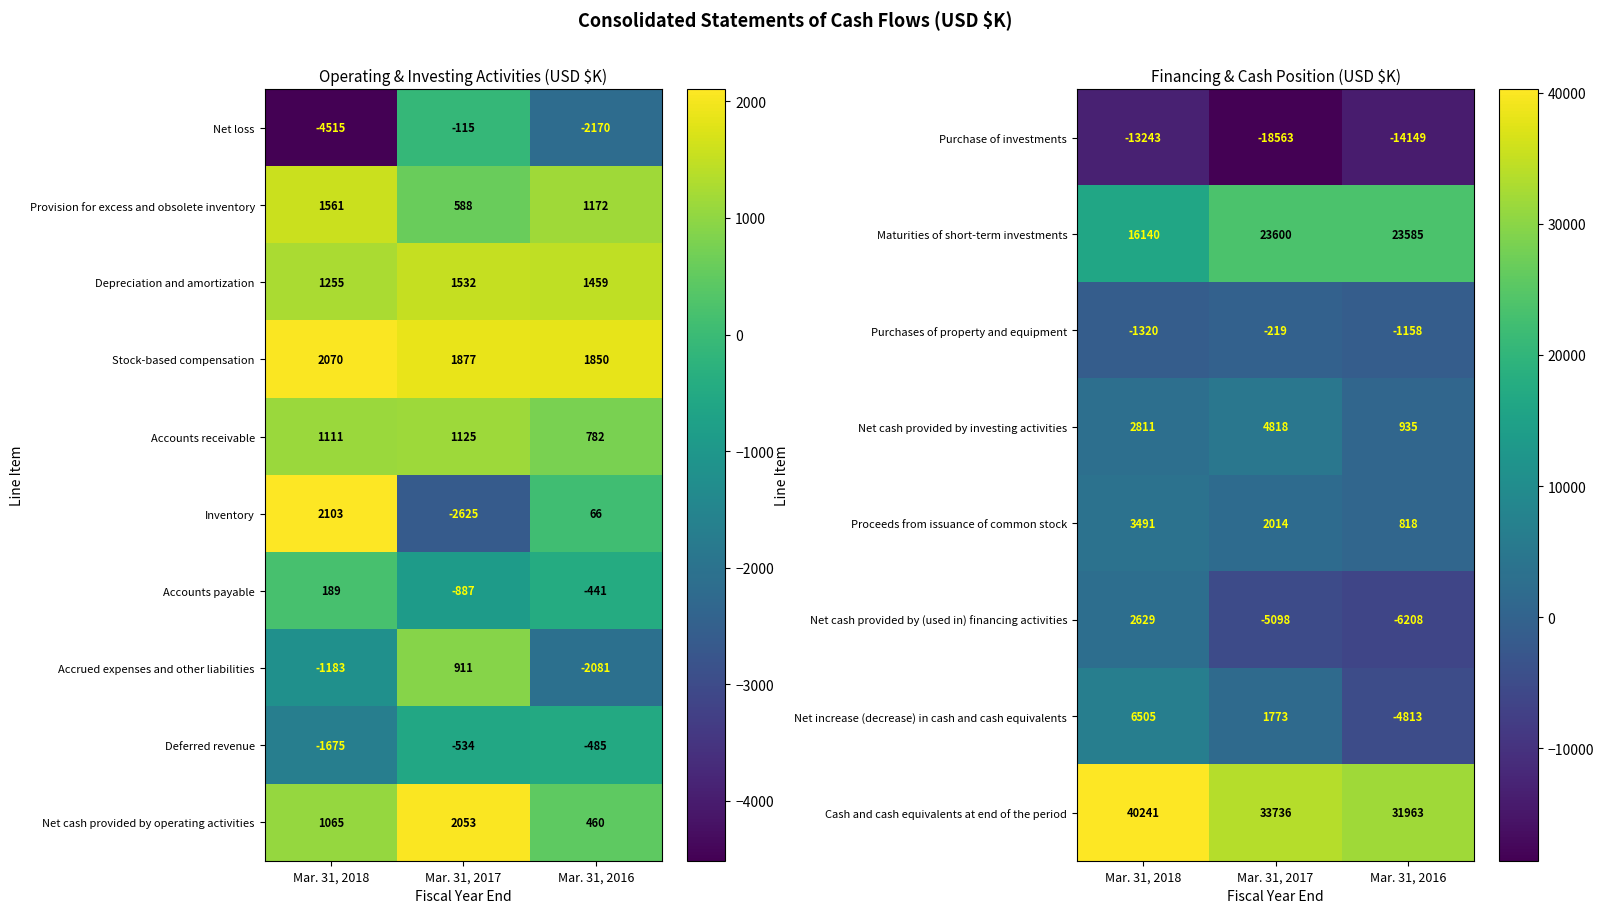

What is the sum of all Net cash provided by (used in) financing activities values?

-8677